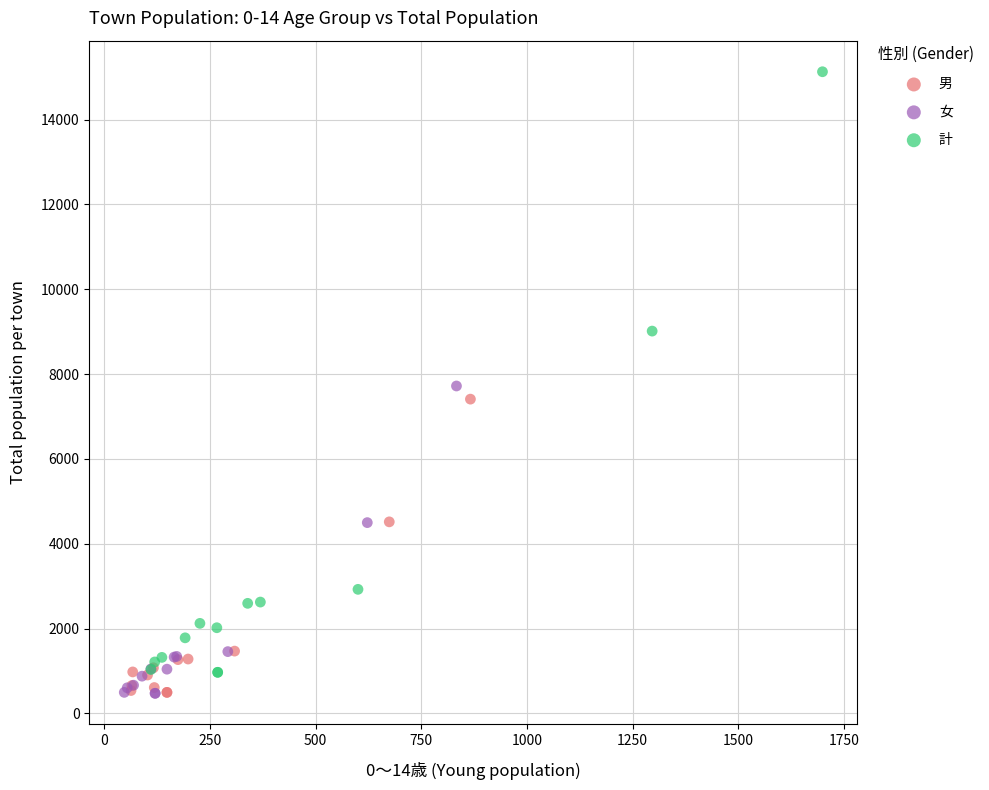

Which series contains the highest Y value?

計